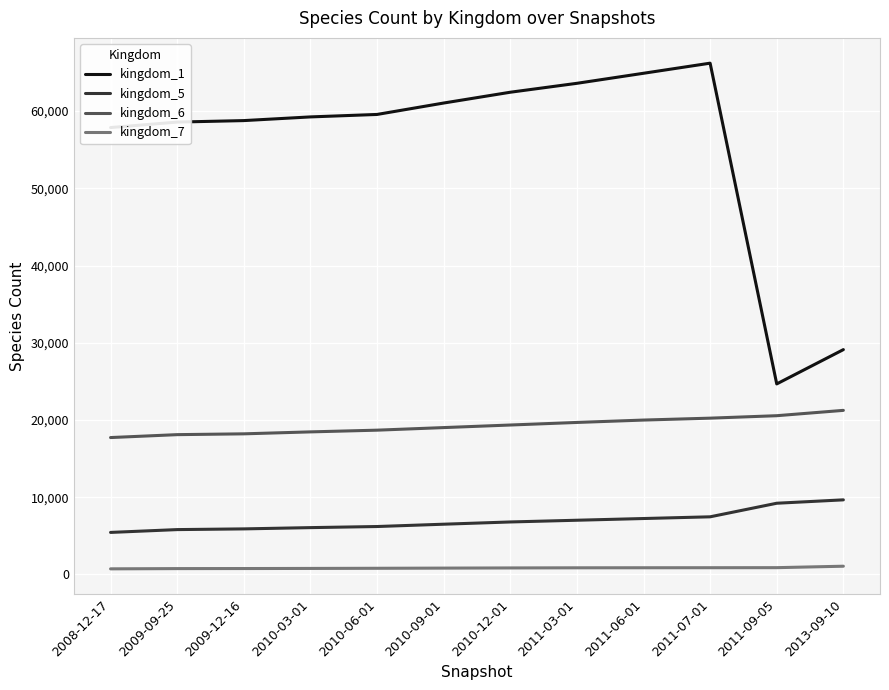

True or false: kingdom_6 and kingdom_7 cross at least once.

False